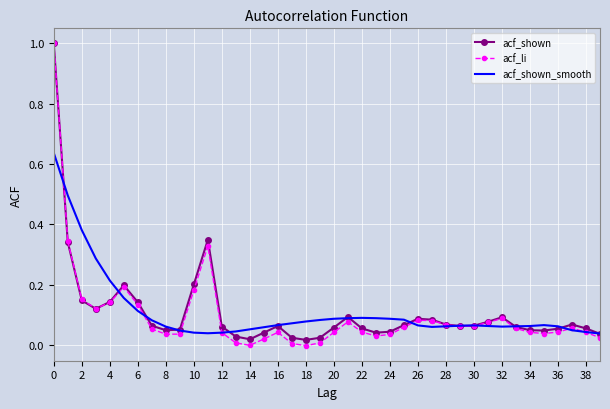

What is the greatest value displayed?

1.0